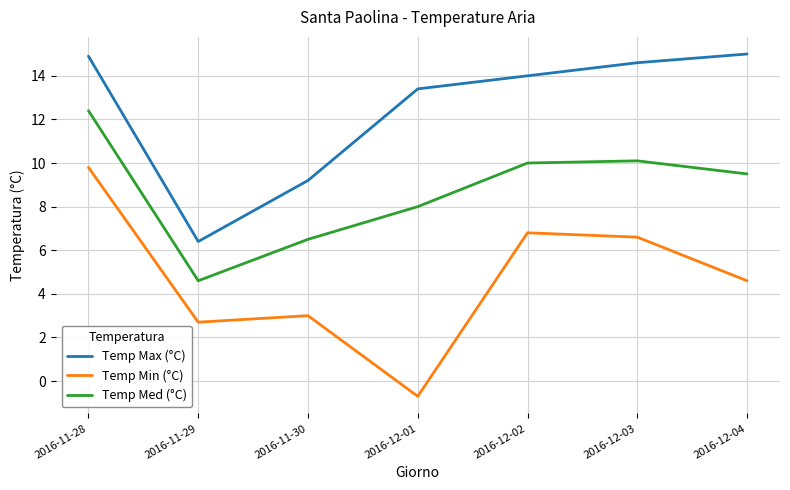

At which category does Temp Min (°C) reach its first local valley?

2016-11-29